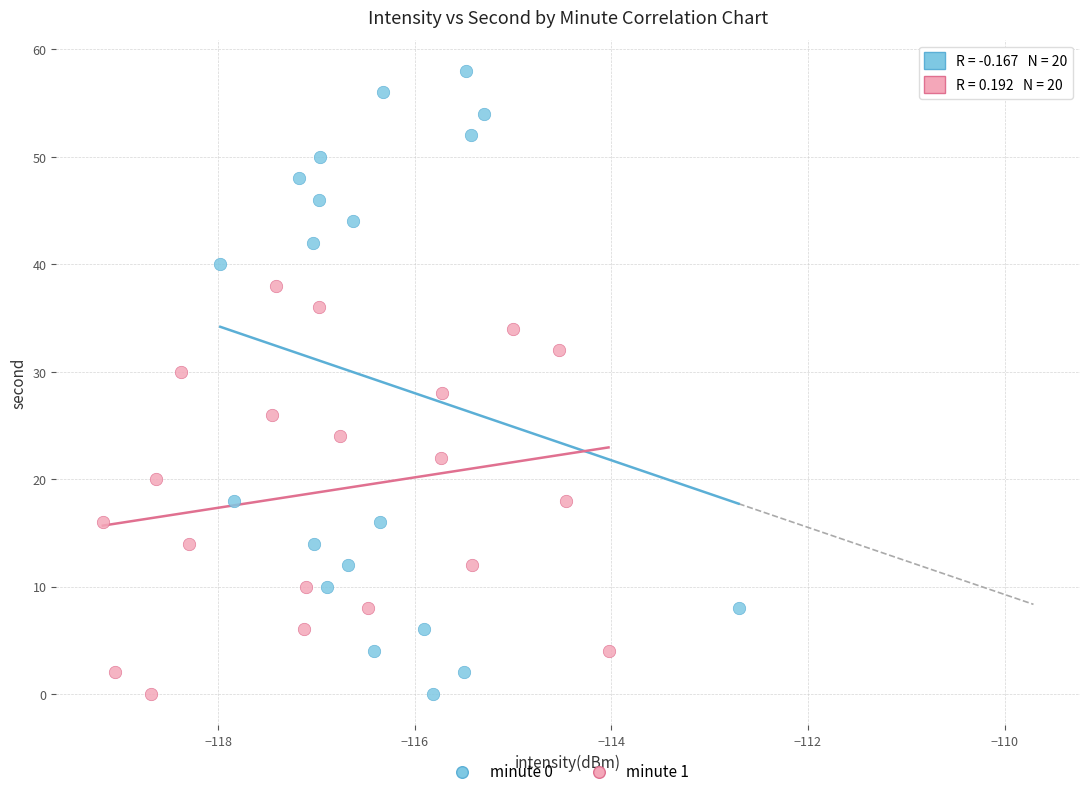

What are all the series names shown in the legend?

minute 0, minute 1